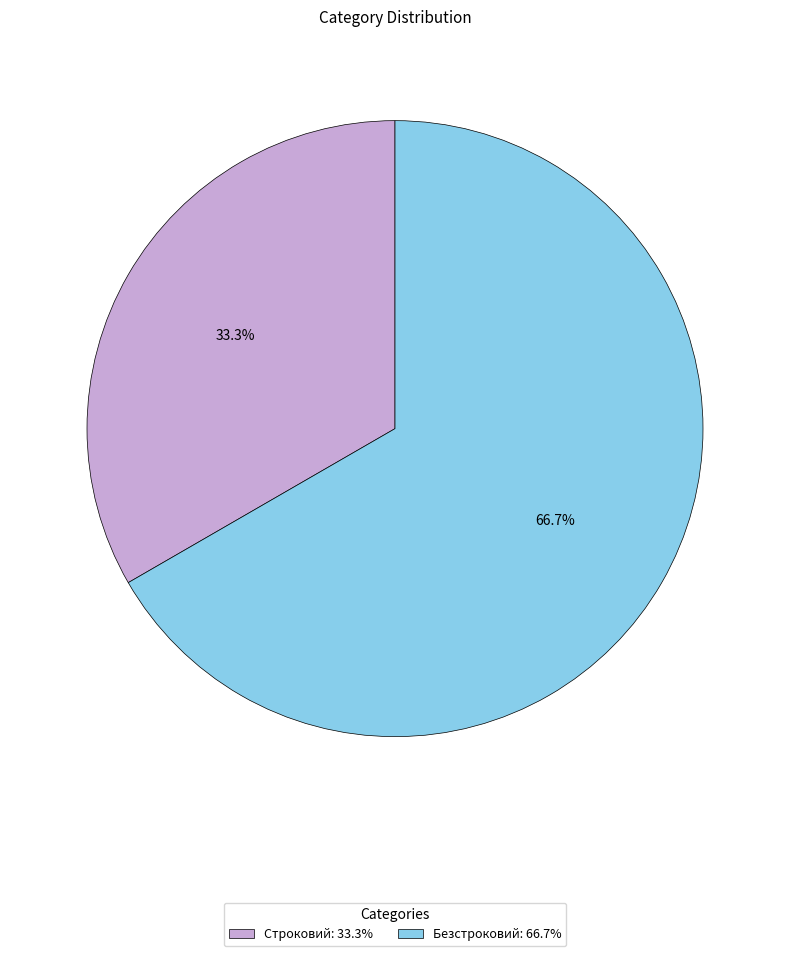

Does Безстроковий represent more than half of the total?

Yes